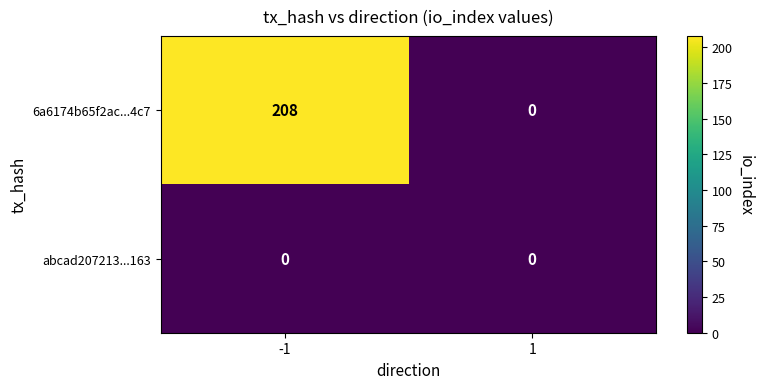

List the labels in order of 6a6174b65f2ac...4c7 value, smallest first.

1, -1